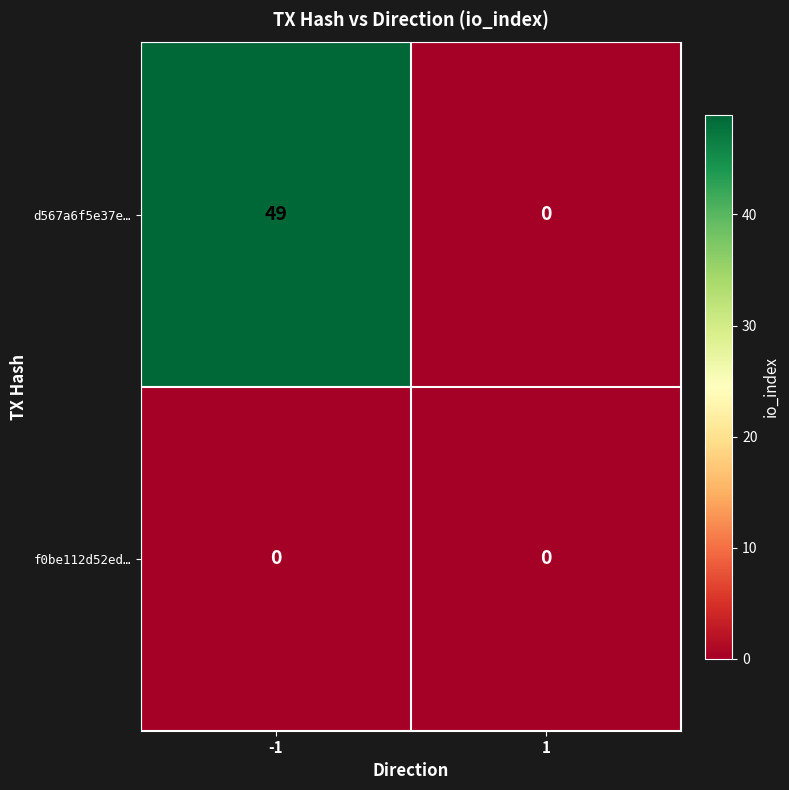

Which series has the largest range (max minus min)?

d567a6f5e37e…